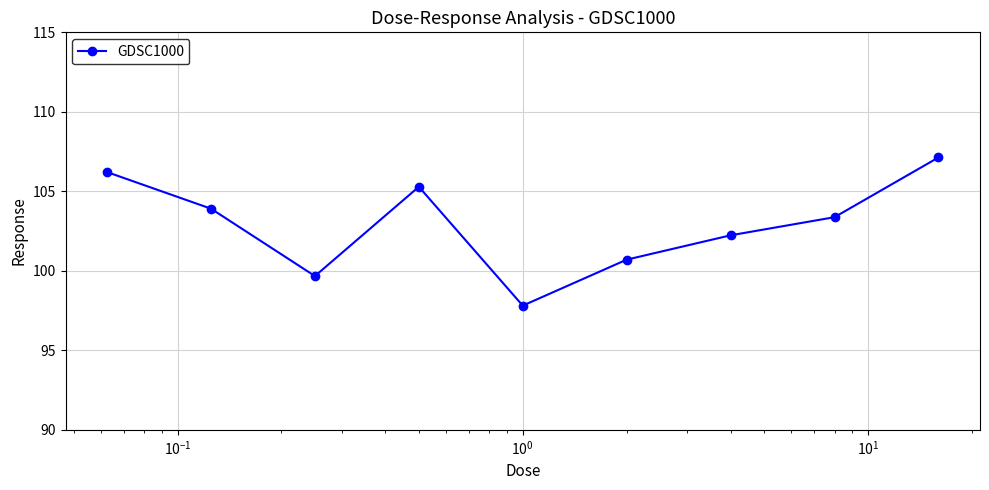

What is the difference between the maximum and second lowest values?

7.5